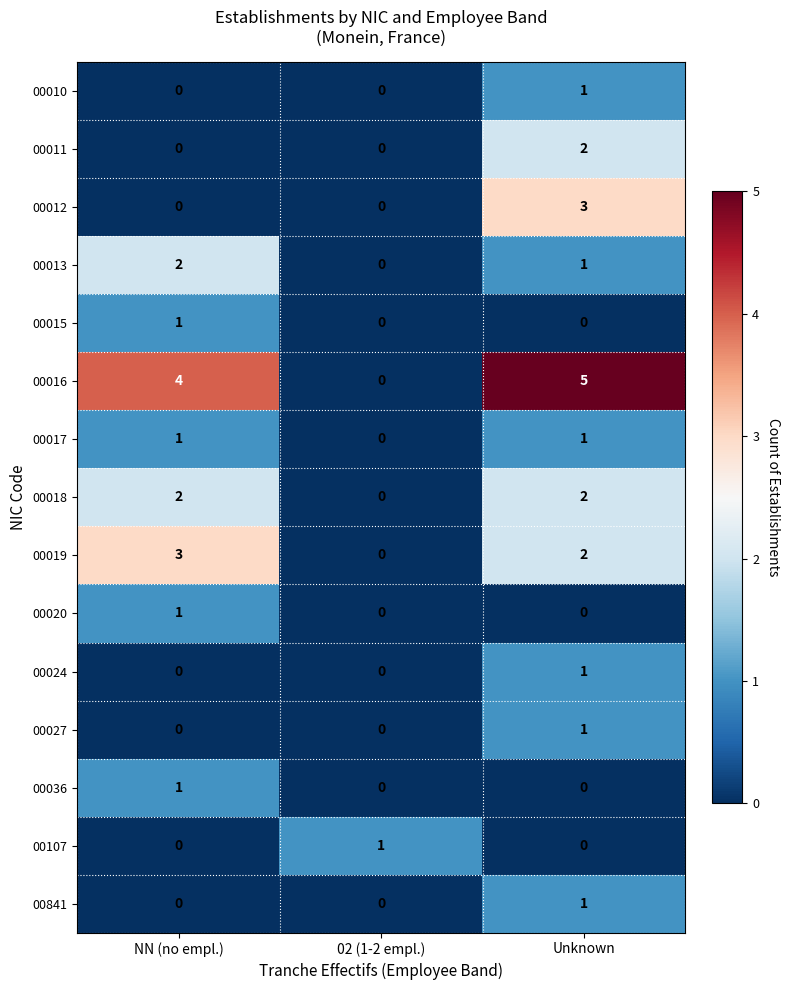

Count the number of categories in the chart.

3